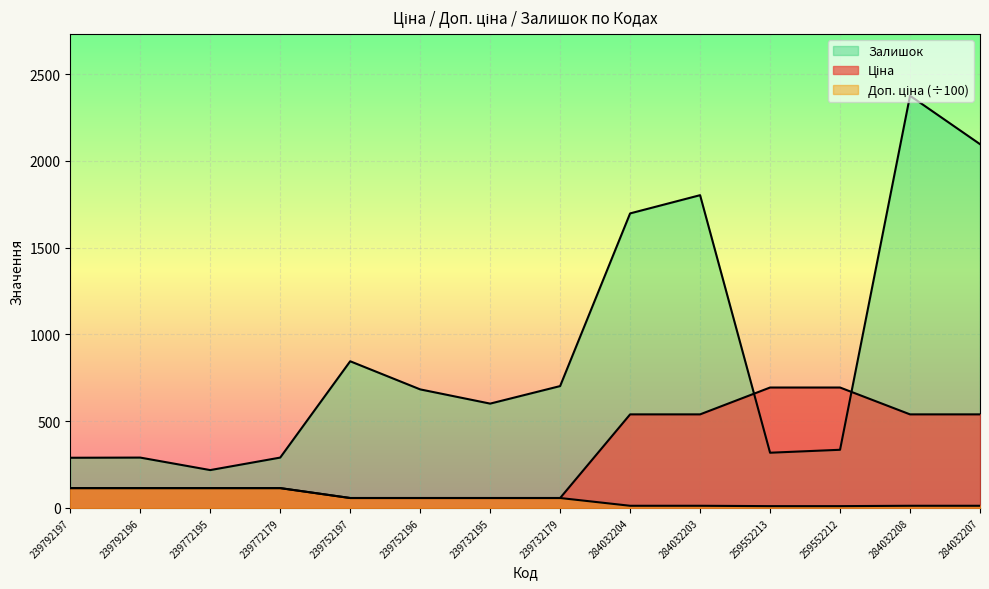

Between 284032208 and 284032207, which is larger?

284032208